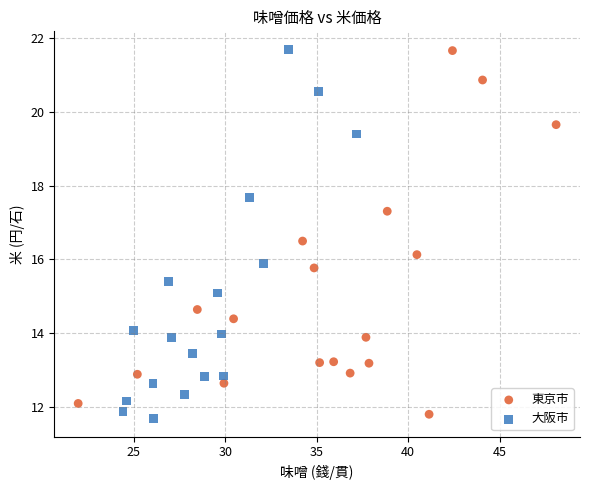

Which series has the largest Y range (max minus min)?

大阪市